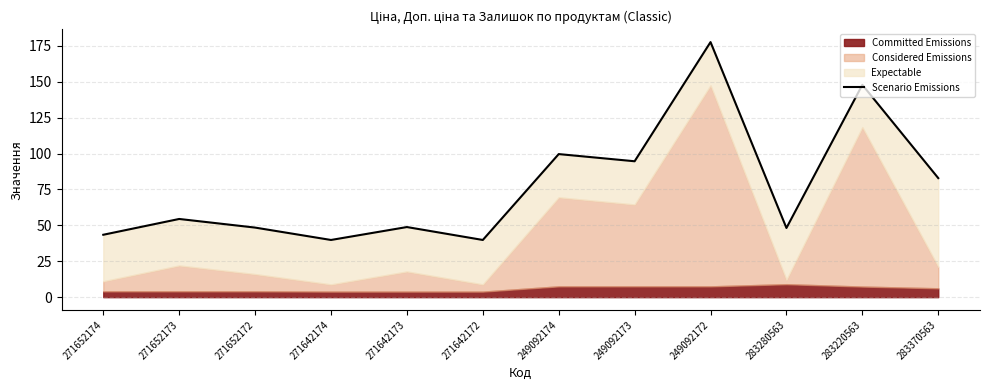

What is the value of the 7th point from the left?

99.6